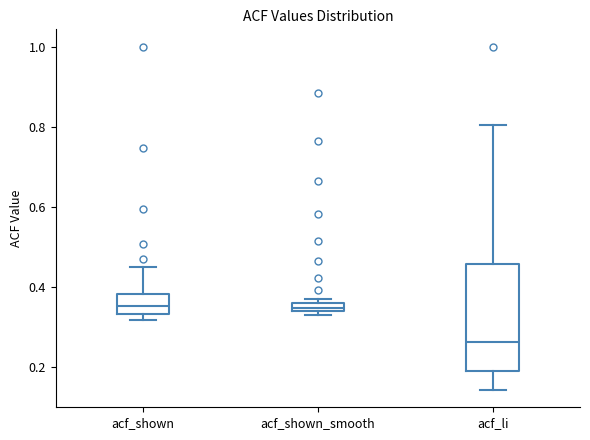

Where does the median line of the box for acf_shown sit on the y-axis? The values are not printed on the chart, so give them approximately, as read against the axis.

0.36